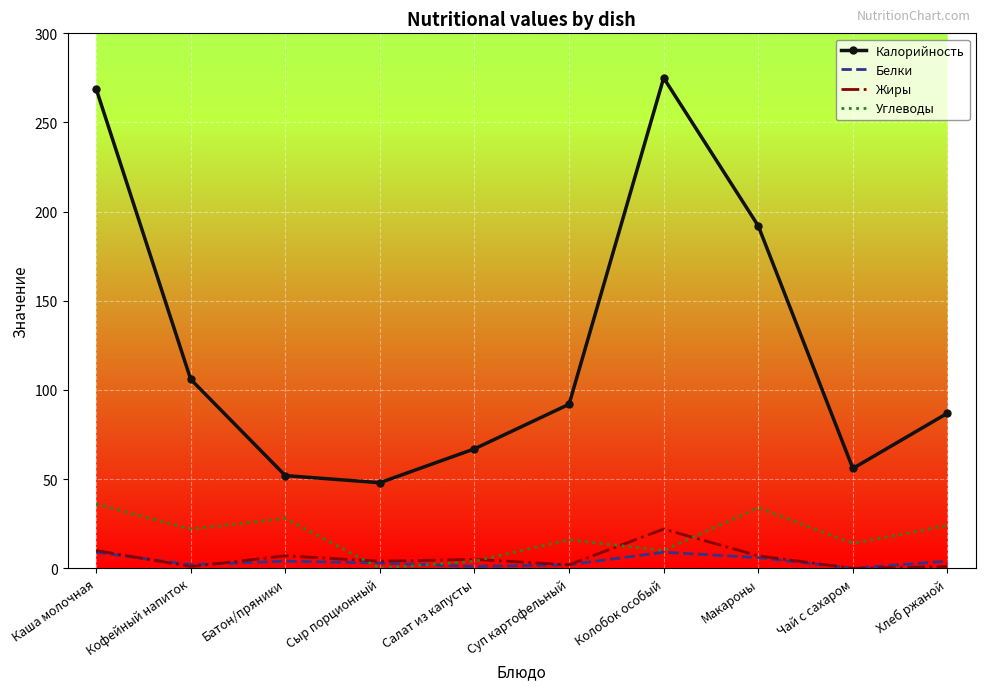

Is it true that Жиры equals 12 at Чай с сахаром?

False